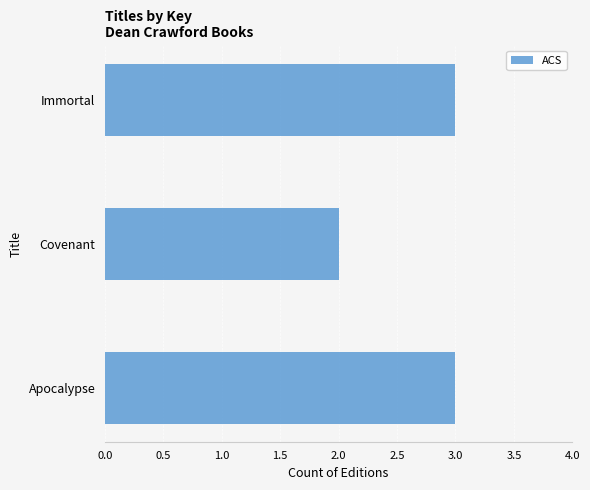

Read the value at Apocalypse.

3